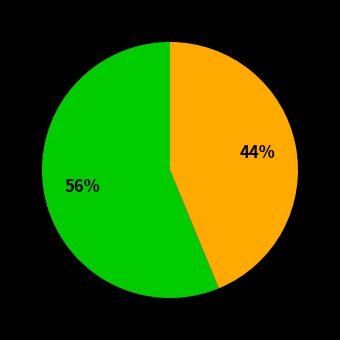

Is there any slice that represents more than half of the pie?

Yes